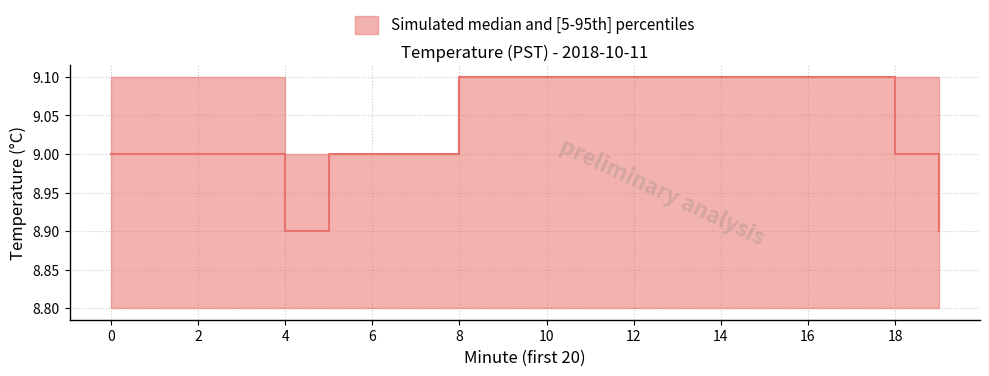

True or false: median has more than 0 points higher than both neighbors.

False